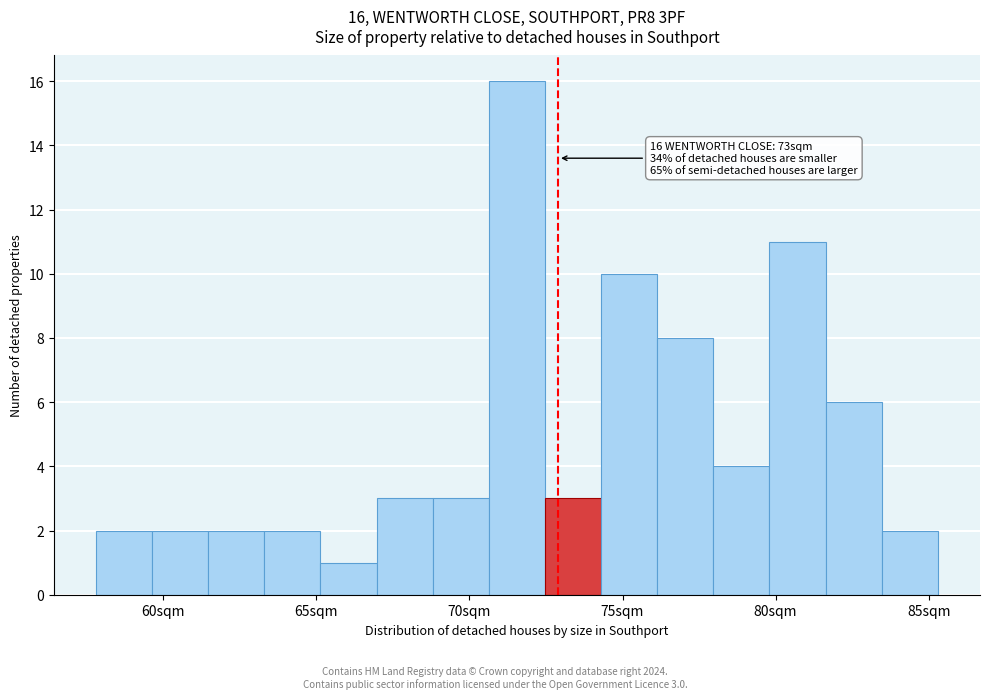

Around what value on the x-axis is the tallest bar? Give the approximate position of its centre, as read against the axis.

71.5